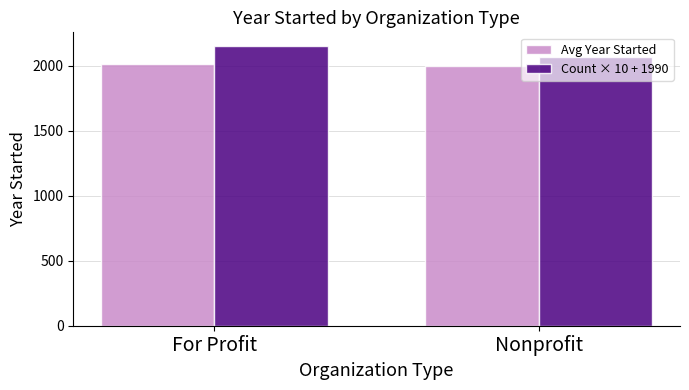

Which series has the widest spread of values?

Count × 10 + 1990